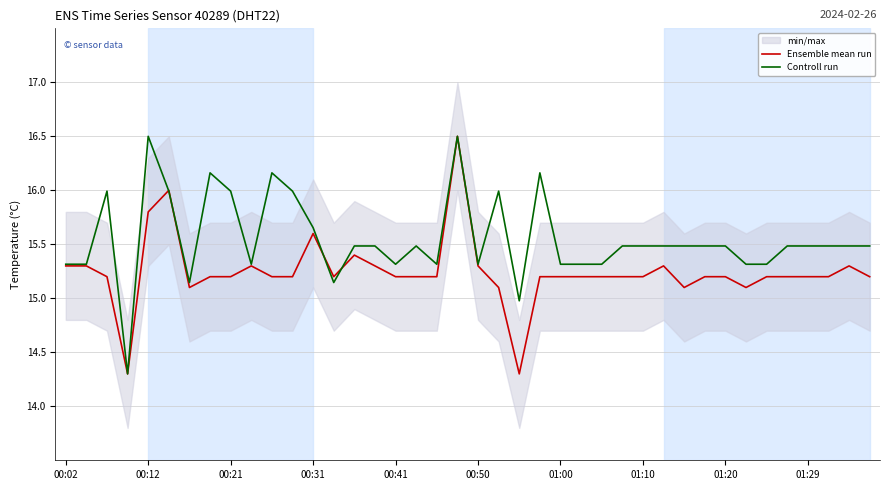

What is the maximum value for Controll run?

16.5